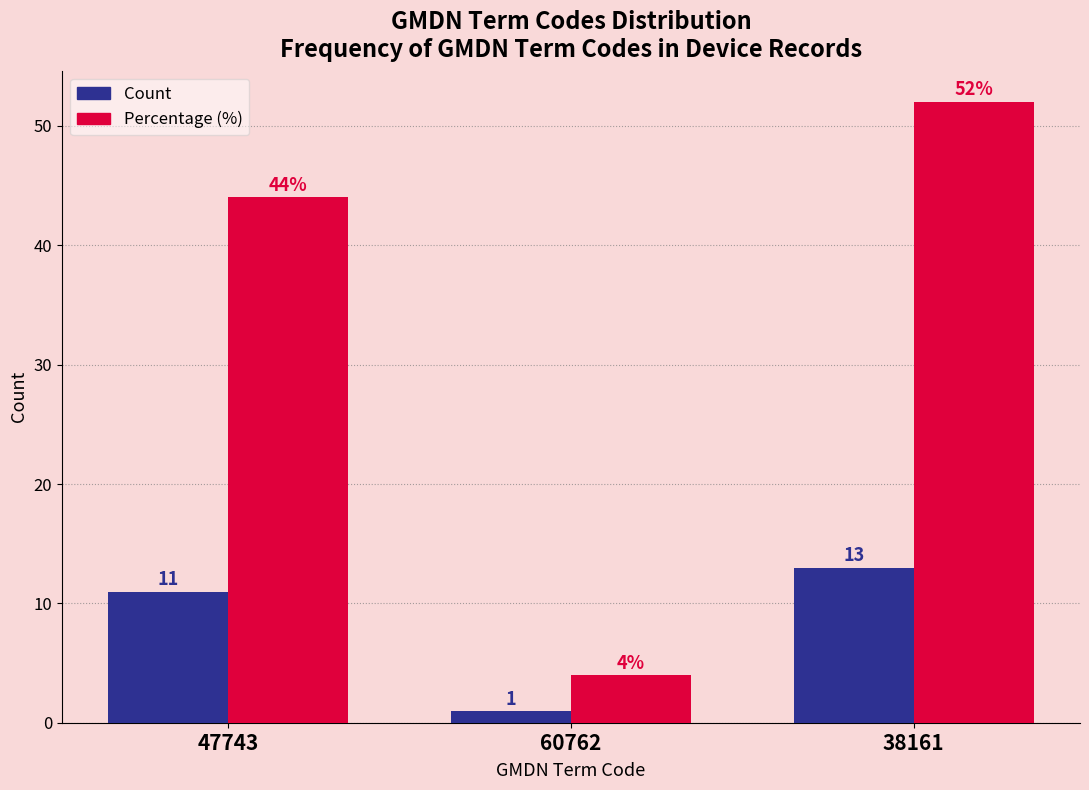

Reading left to right, what are all the values shown in this chart?

Count: 47743=11	60762=1	38161=13
Percentage (%): 47743=44	60762=4	38161=52